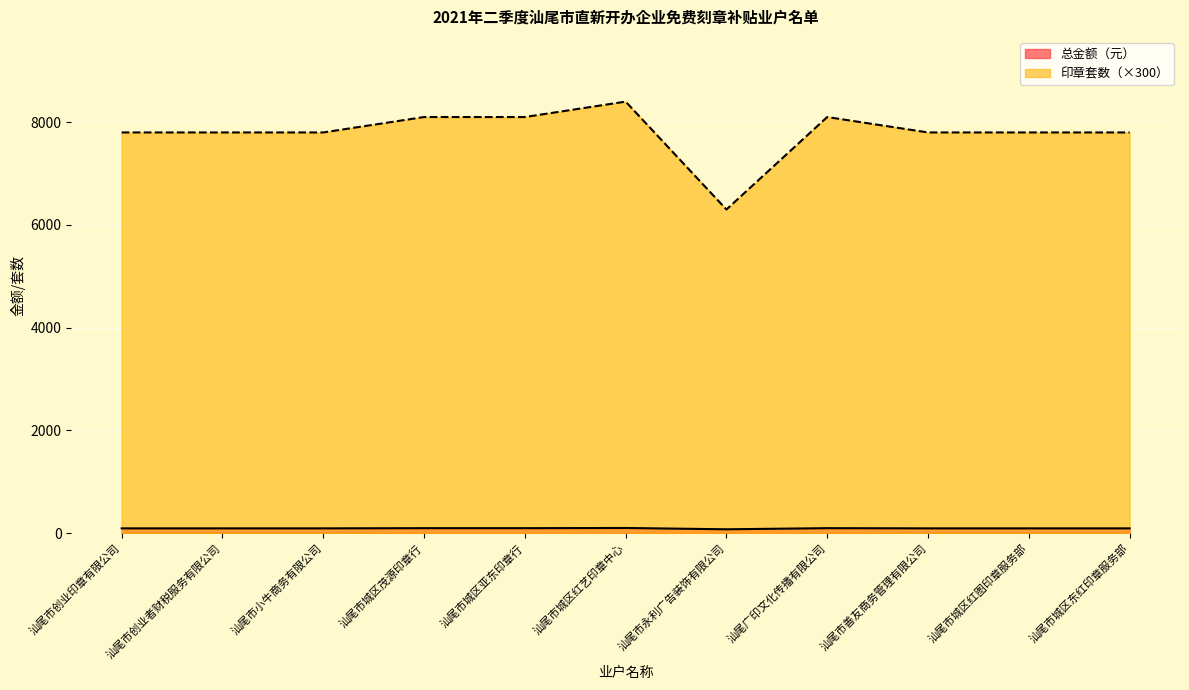

List the labels in order of 总金额（元） value, largest first.

汕尾市城区红艺印章中心, 汕尾市城区茂源印章行, 汕尾市城区亚东印章行, 汕尾广印文化传播有限公司, 汕尾市创业印章有限公司, 汕尾市创业者财税服务有限公司, 汕尾市小牛商务有限公司, 汕尾市善友商务管理有限公司, 汕尾市城区红图印章服务部, 汕尾市城区东红印章服务部, 汕尾市永利广告装饰有限公司